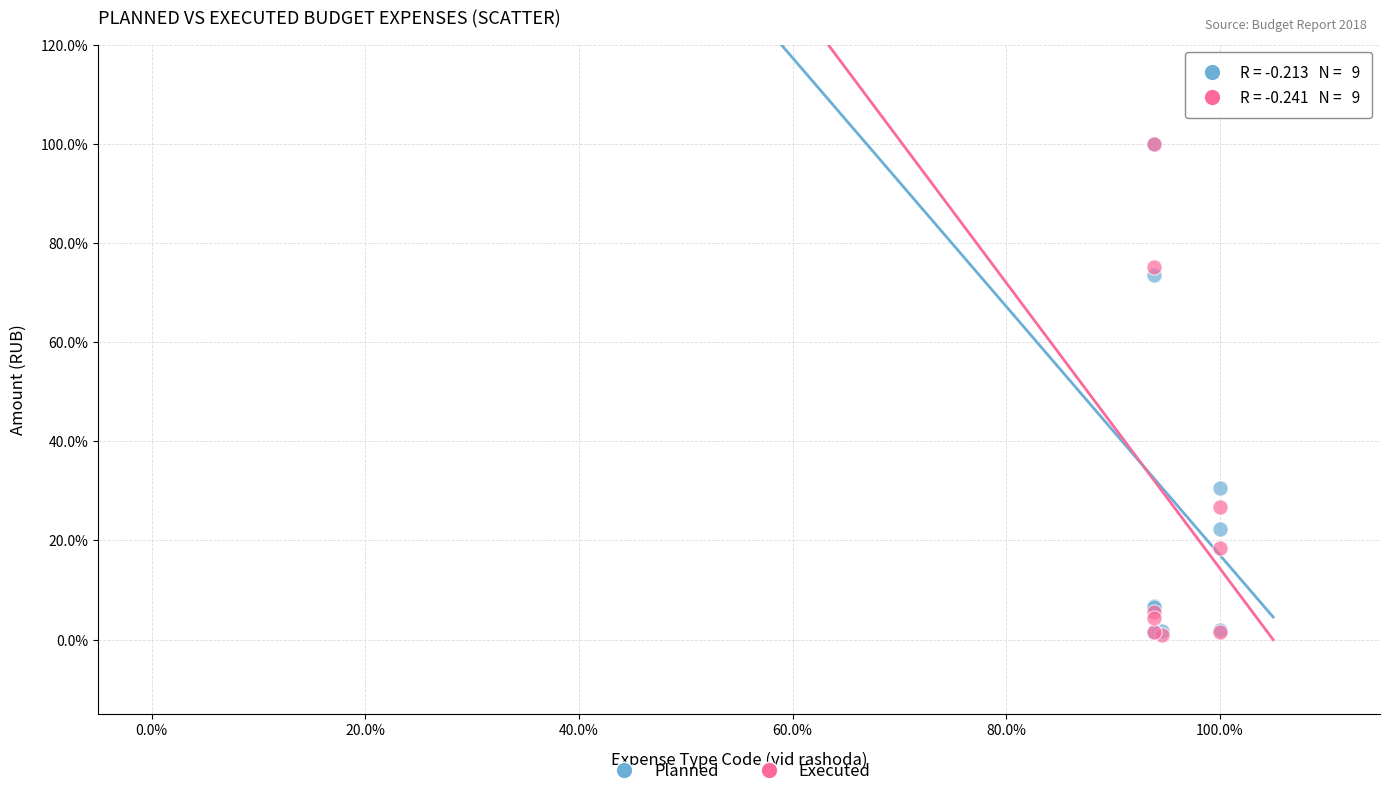

What are all the series names shown in the legend?

Planned, Executed